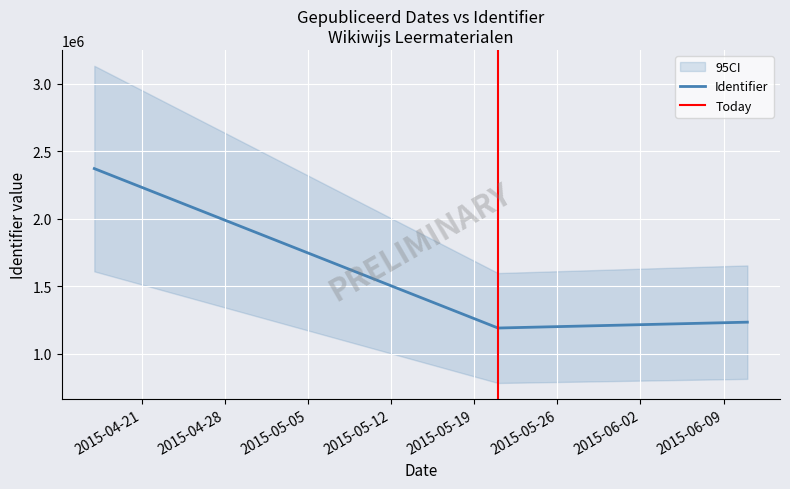

What is the difference between the maximum and minimum values?

1234026